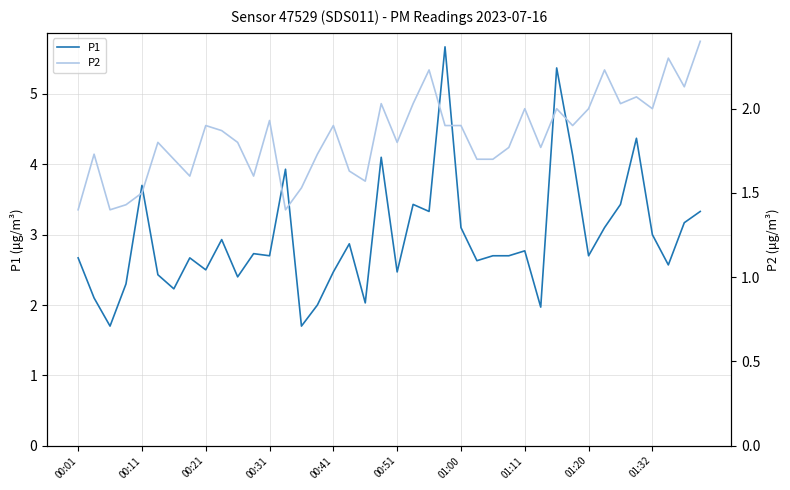

List the series in order of their peak value, highest first.

P1, P2